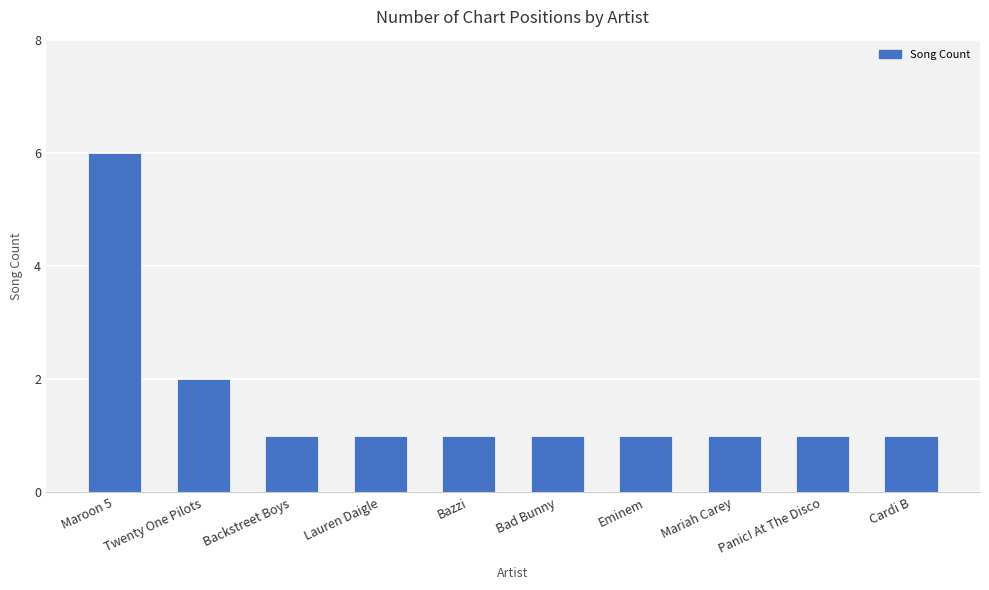

Between Twenty One Pilots and Mariah Carey, which is larger?

Twenty One Pilots